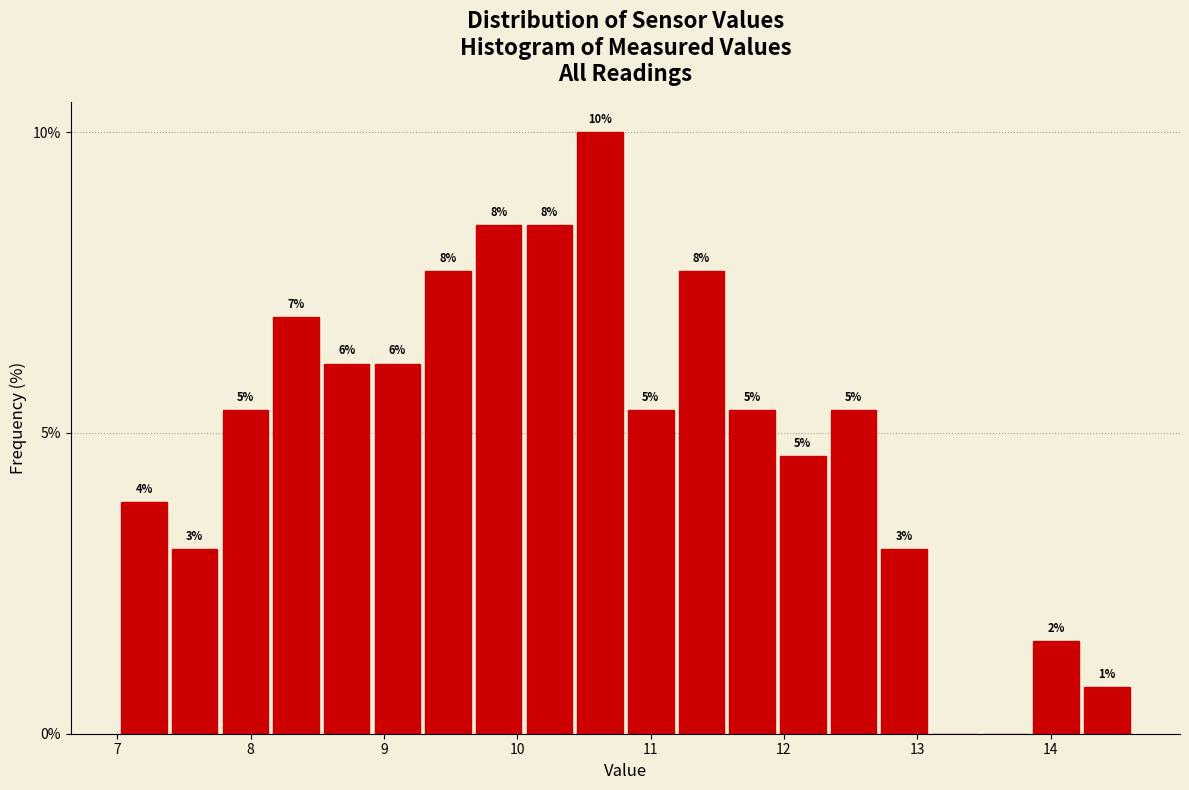

Read against the x-axis, roughly where is the centre of the tallest bar?

10.6